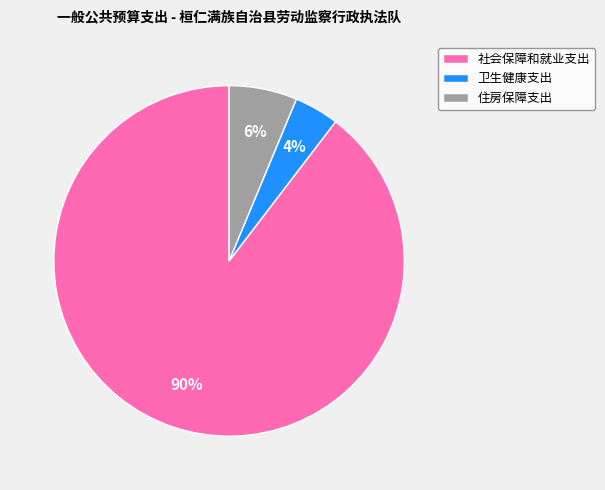

Approximately how many times larger is the value at 住房保障支出 compared to 社会保障和就业支出?

0.1